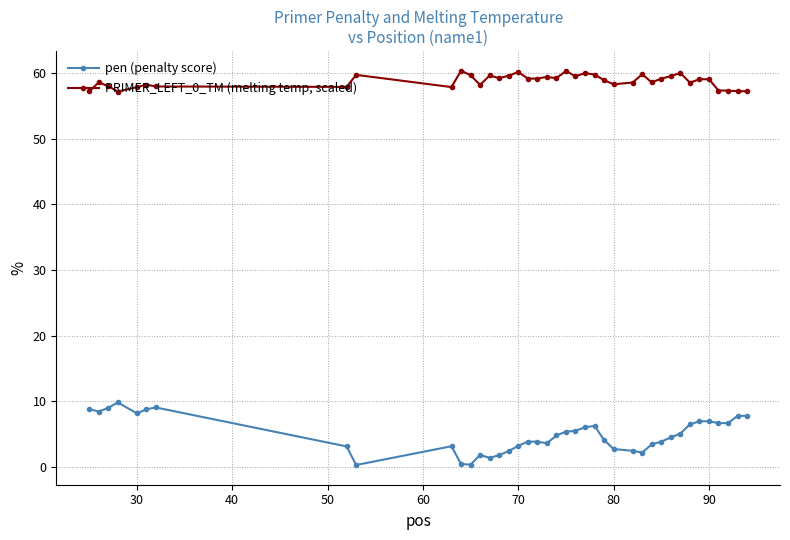

Which series has the largest total across all categories?

PRIMER_LEFT_0_TM (melting temp, scaled)